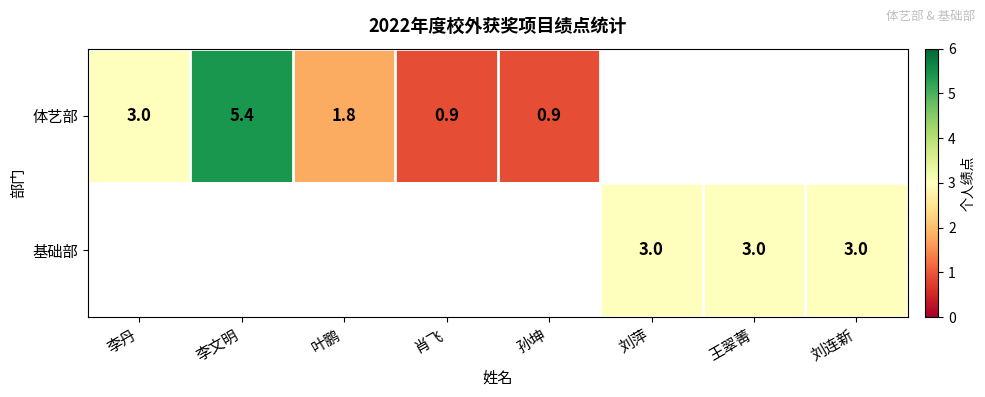

What is the sum of the 基础部 values at 刘连新 and 刘萍?

6.0